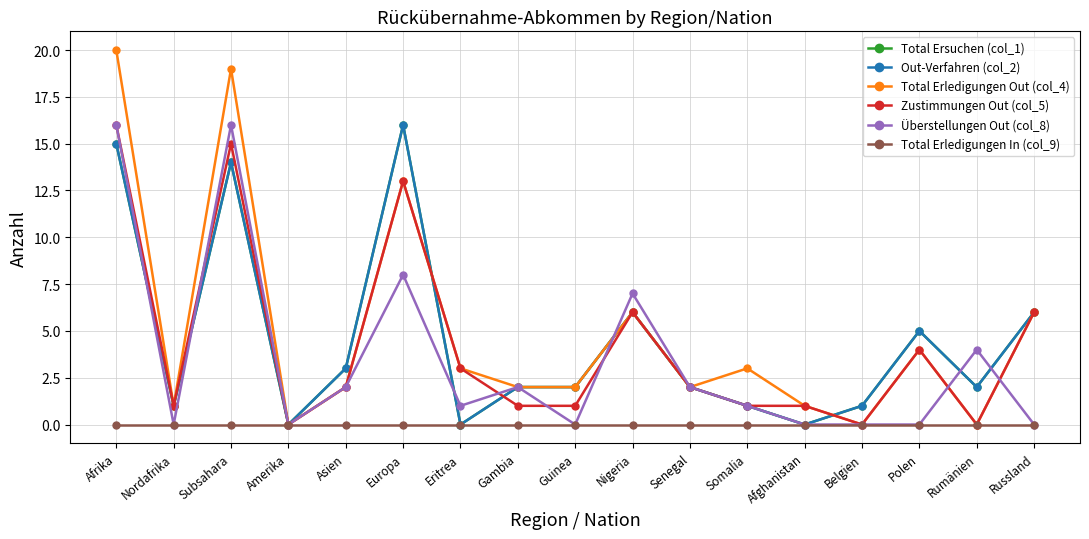

At which label does Out-Verfahren (col_2) first exceed 2?

Afrika